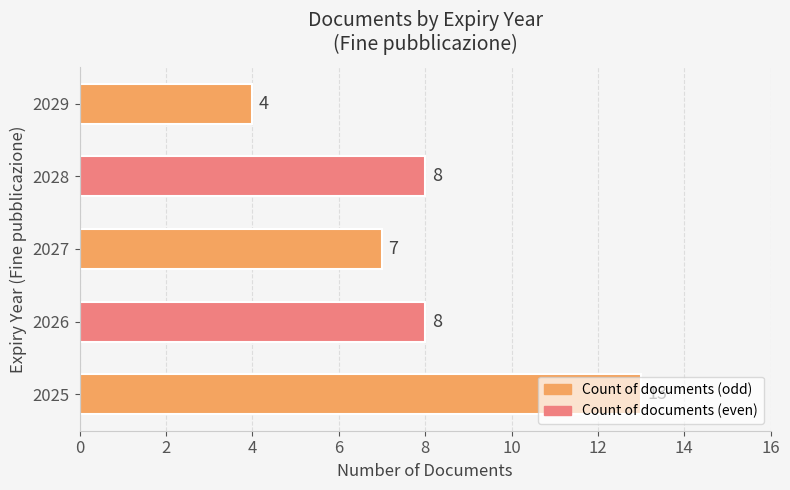

Is it true that the value at 2029 is 6?

False